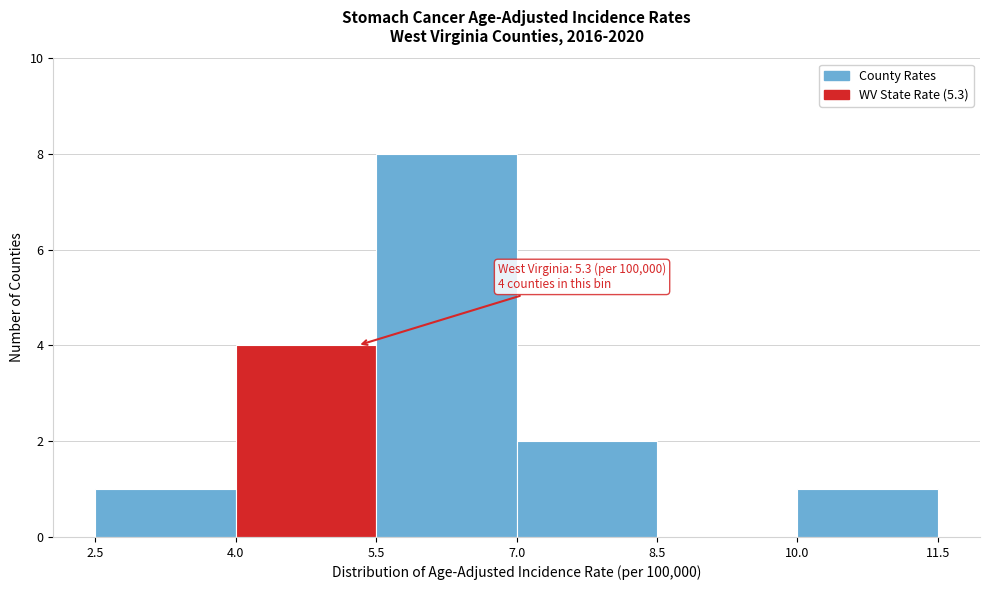

Over which range of the x-axis is the bar tallest?

5.5 to 7.0